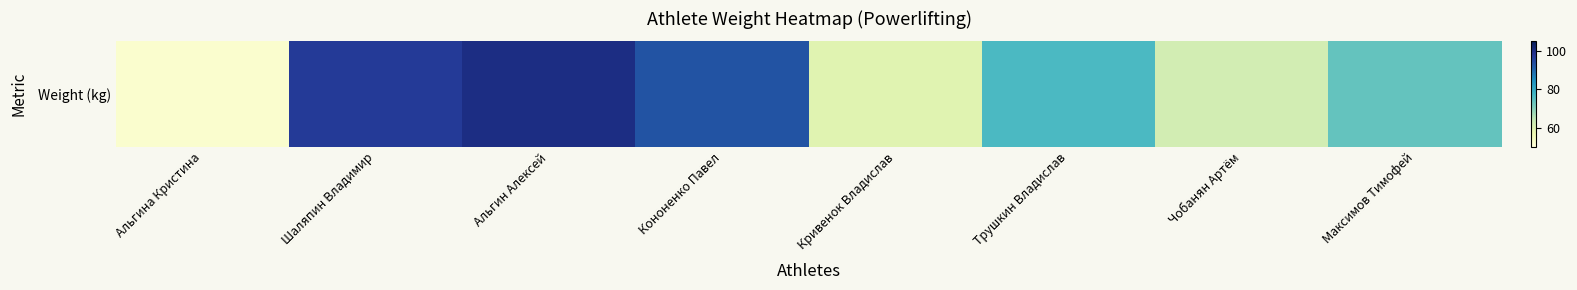

What is the sum of all values?

612.4